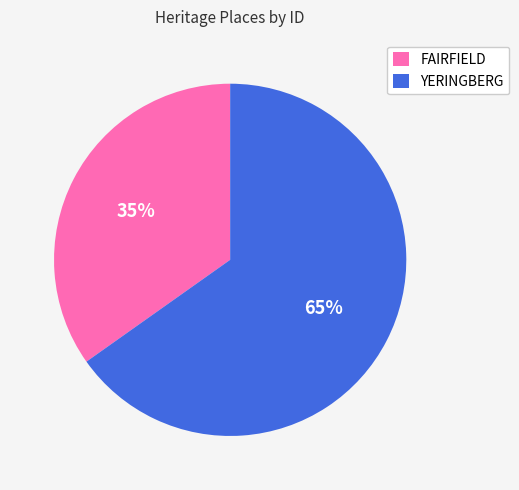

Is the sum of YERINGBERG and FAIRFIELD greater than half?

Yes